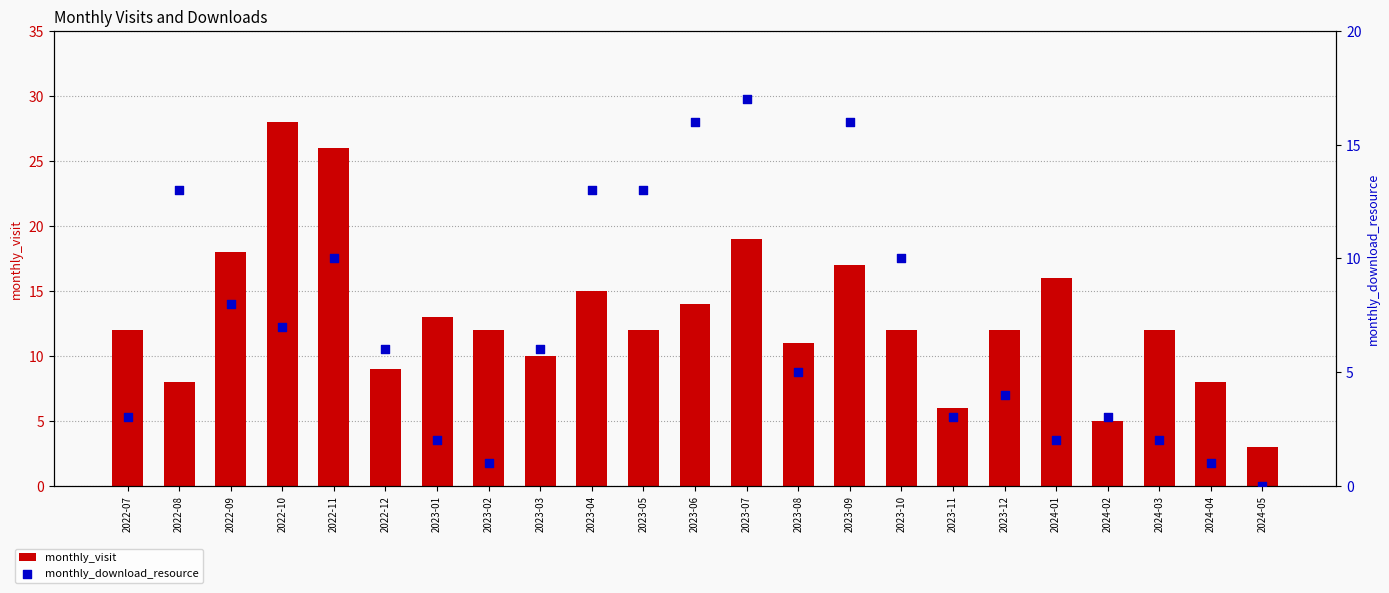

Is the value of monthly_download_resource at 2023-09 greater than the value of monthly_visit at 2024-04?

Yes